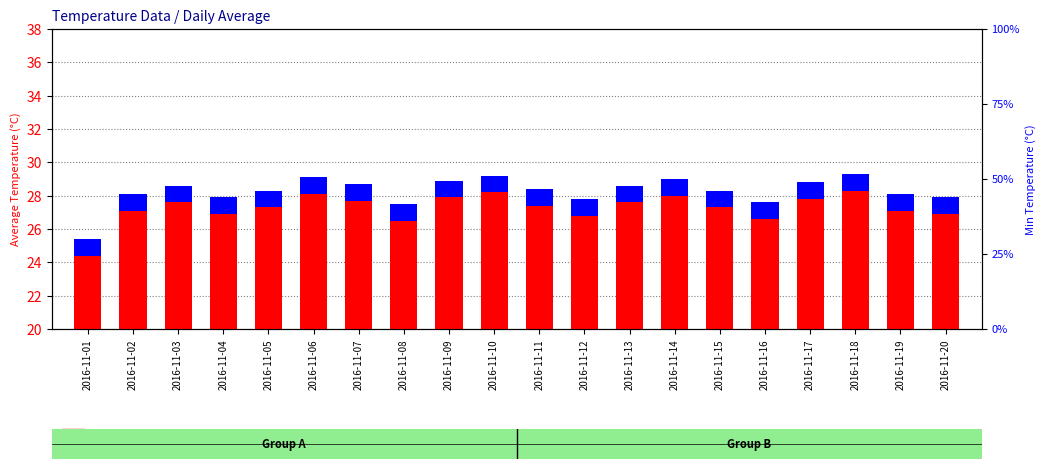

How many bars are there in total?

40